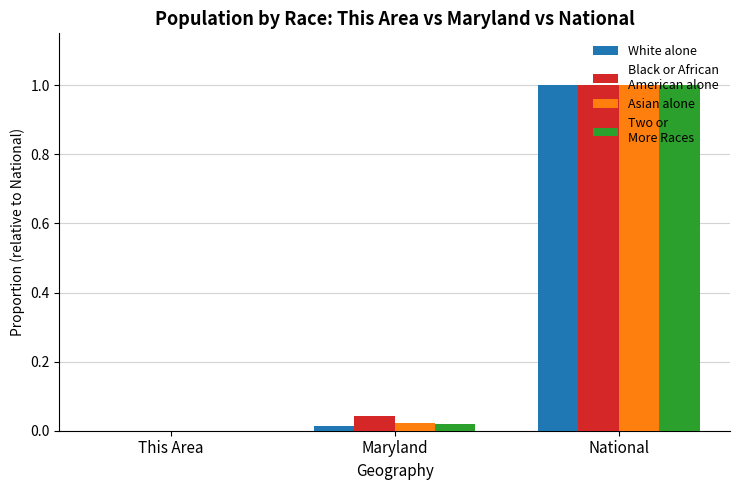

Are the bars horizontal?

No